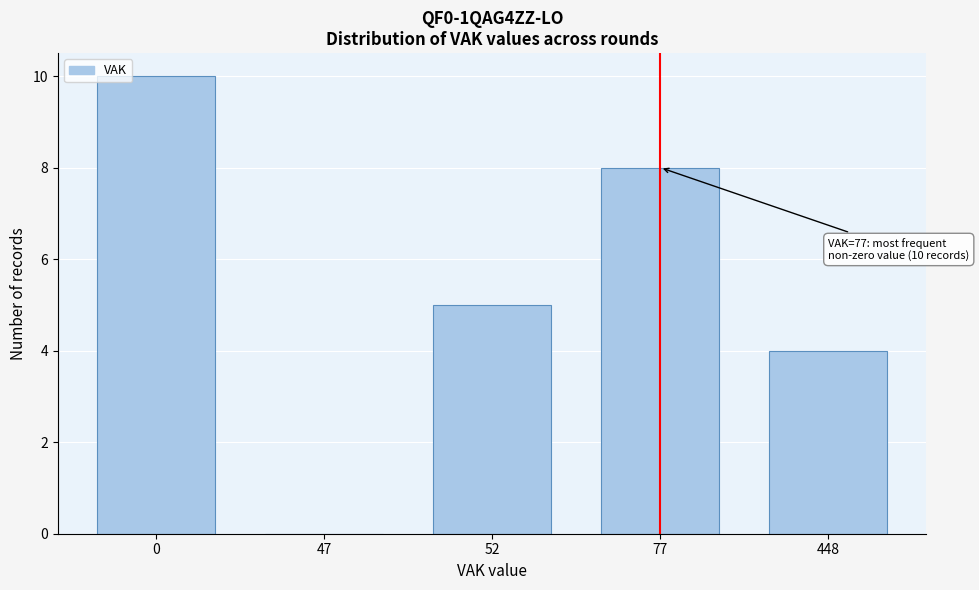

Reading left to right, extract all data points from this chart.

0=10	47=0	52=5	77=8	448=4